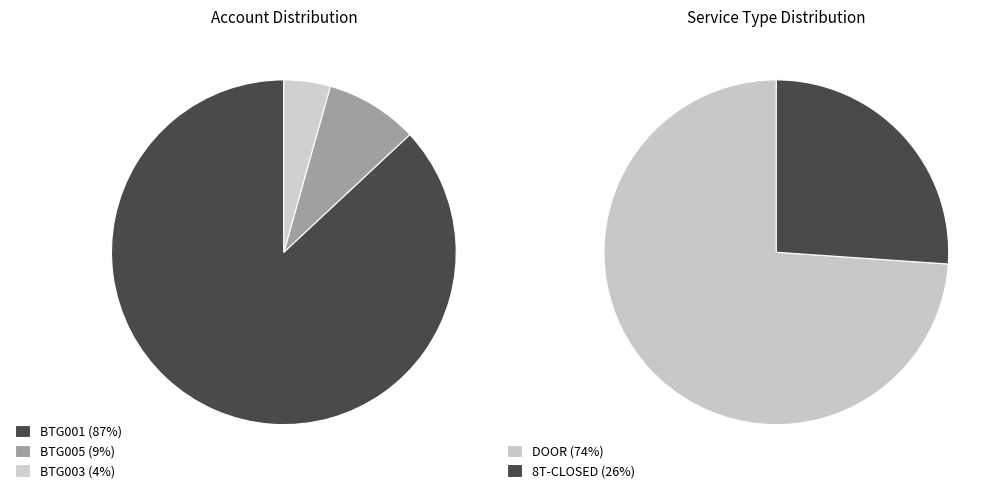

To the nearest percent, what portion does BTG005 represent?

9%